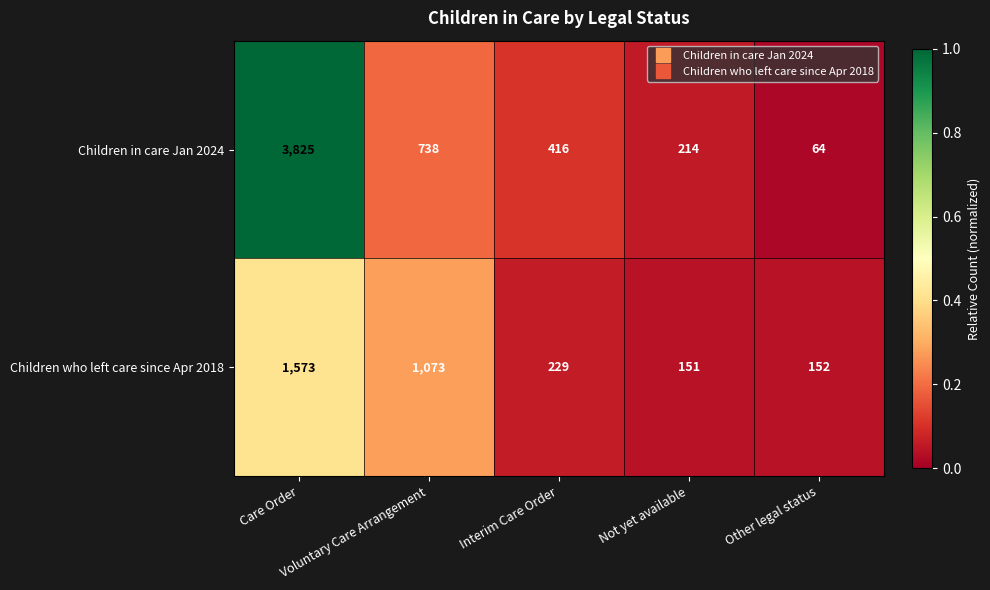

What is the smallest value displayed?

64